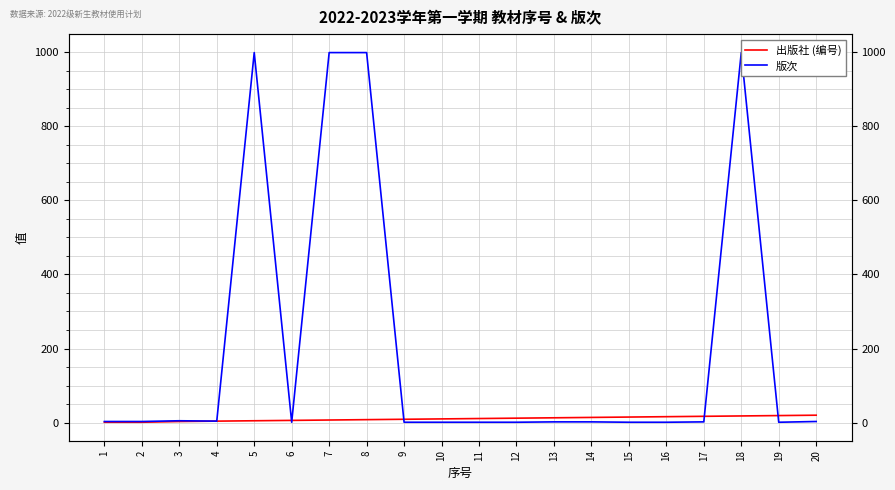

At which label does 出版社 (编号) first exceed 11?

12